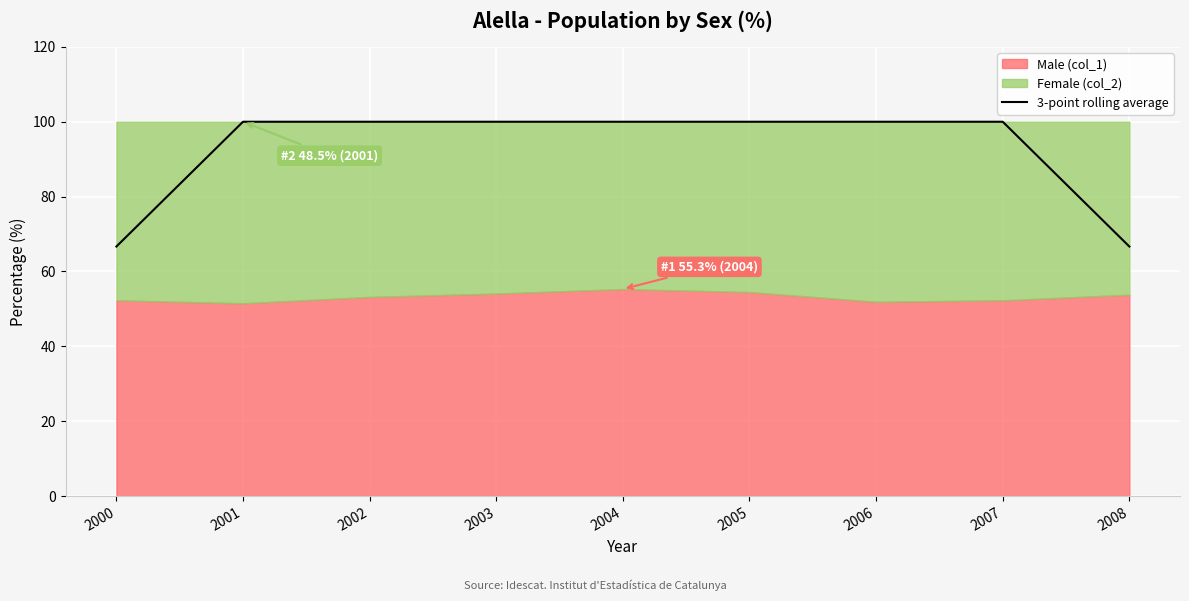

How many lines are shown in the chart?

1